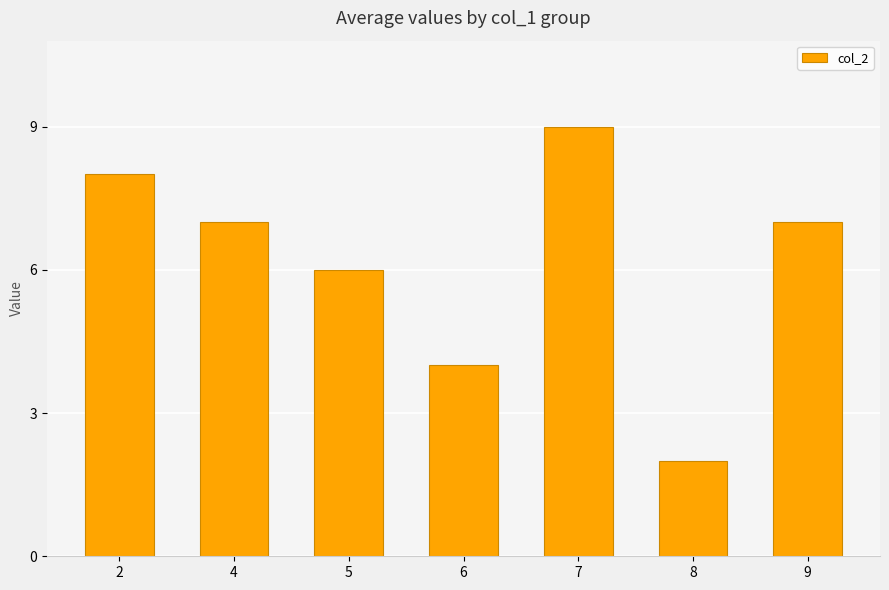

What value does the data have at 6?

4